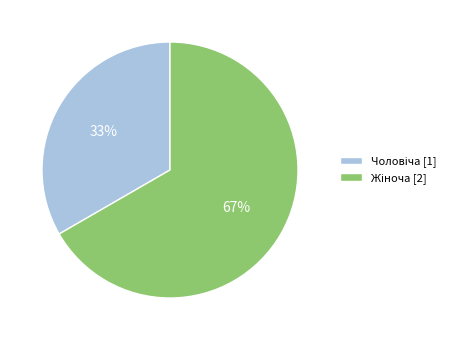

Is there any slice that represents more than half of the pie?

Yes